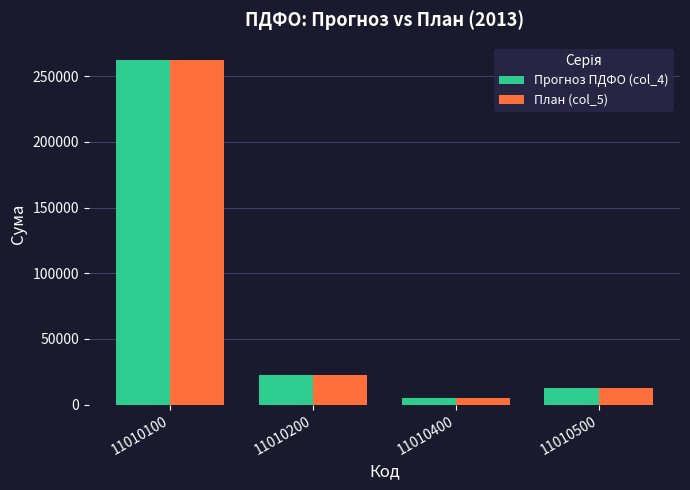

What are all the series names shown in the legend?

Прогноз ПДФО (col_4), План (col_5)